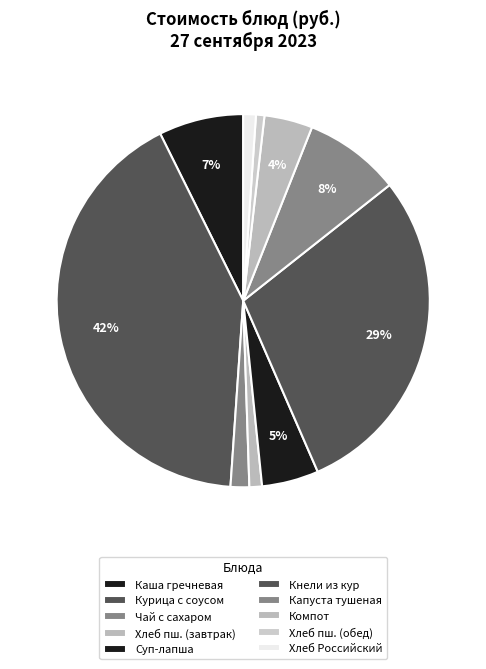

What is the smallest slice in the pie chart?

Хлеб пшеничный формовой 1 сорт (обед)